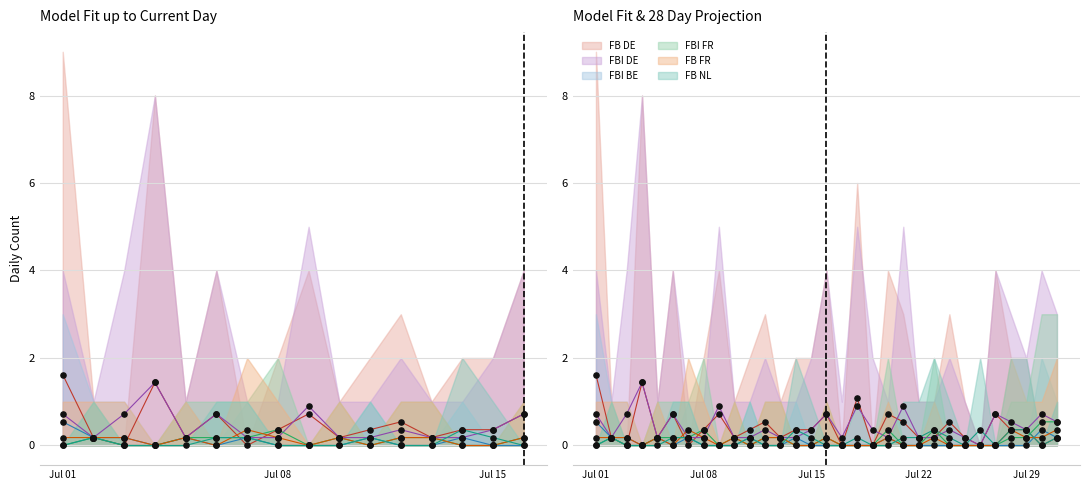

At which category is the sum across all series the highest?

Jul 01